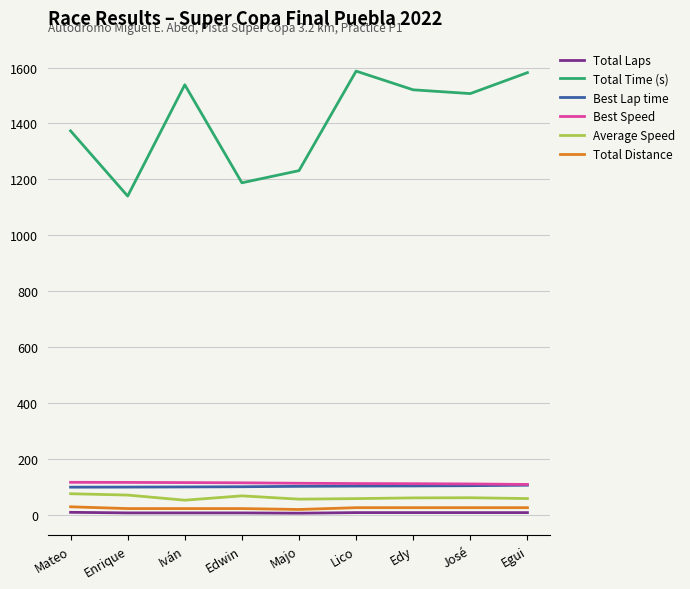

Between Enrique and Edy, which series saw the biggest shift?

Total Time (s)